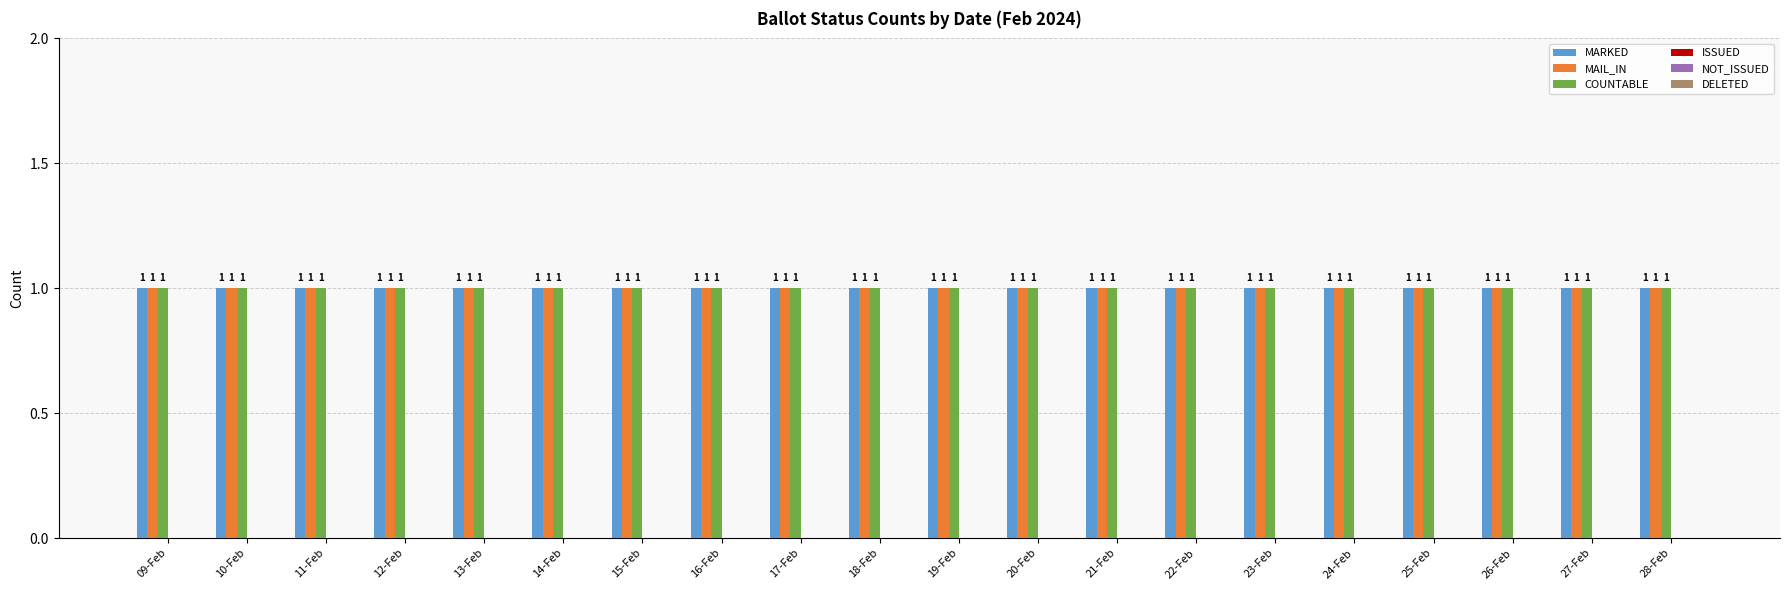

Between 12-Feb and 22-Feb, which series saw the biggest shift?

MARKED